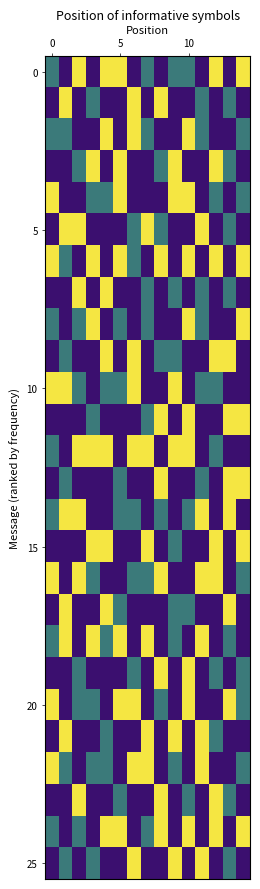

Count the number of categories in the chart.

15